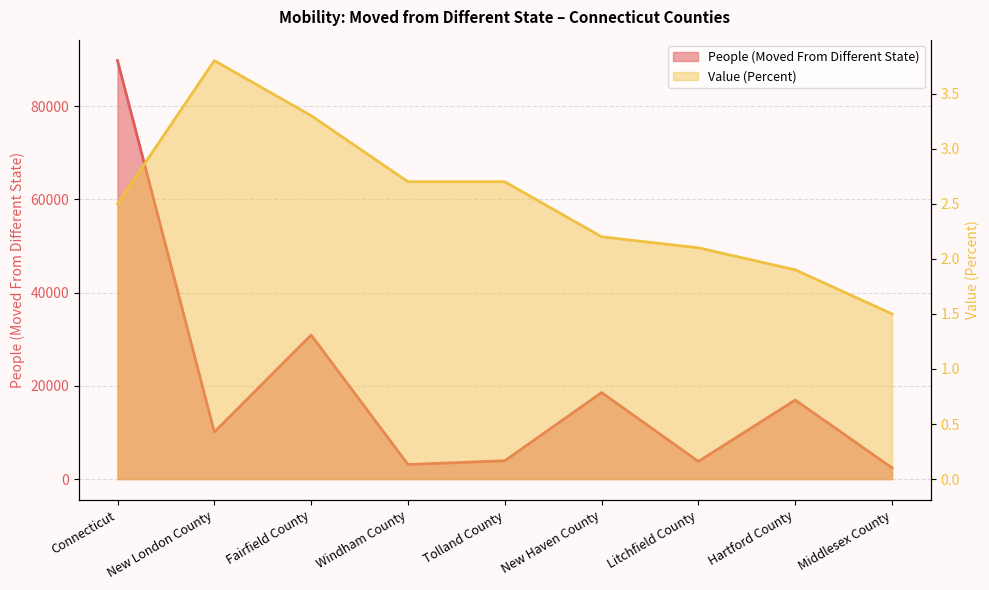

What is the sum of all People (Moved From Different State) values?

179560.0